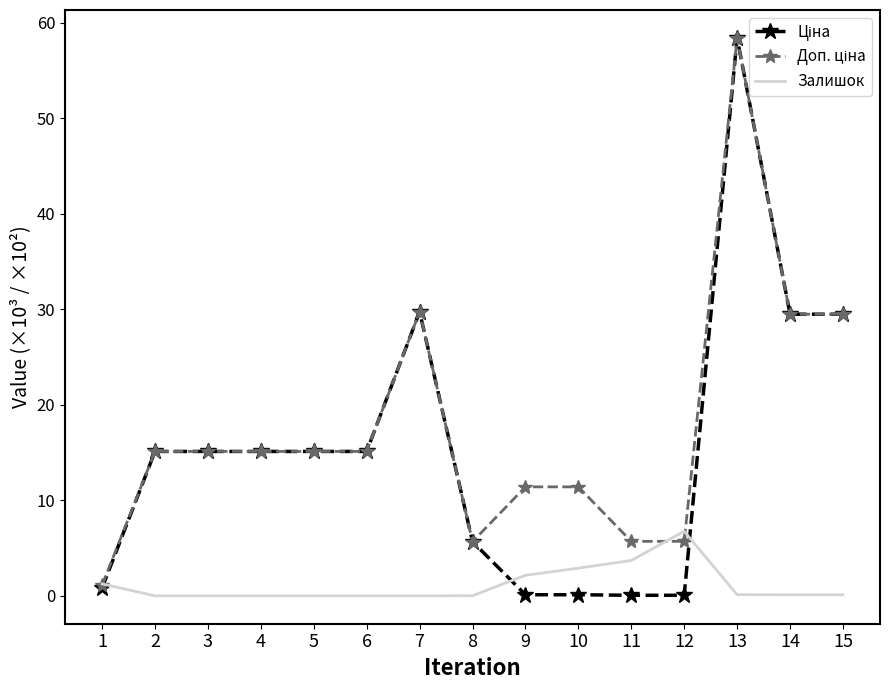

What is the difference between the maximum and minimum values in the Залишок series?

6.8